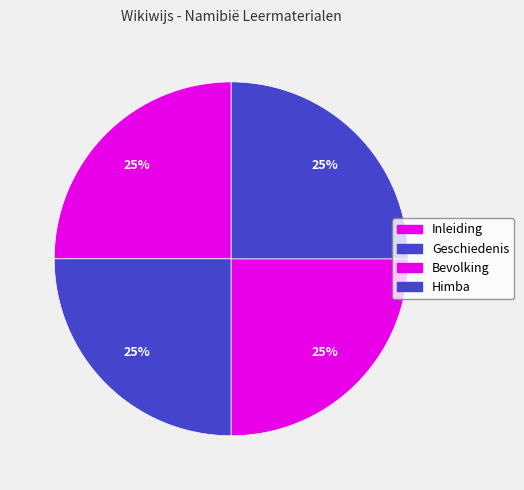

What is the ratio of the value at Geschiedenis to the value at Himba?

1.0